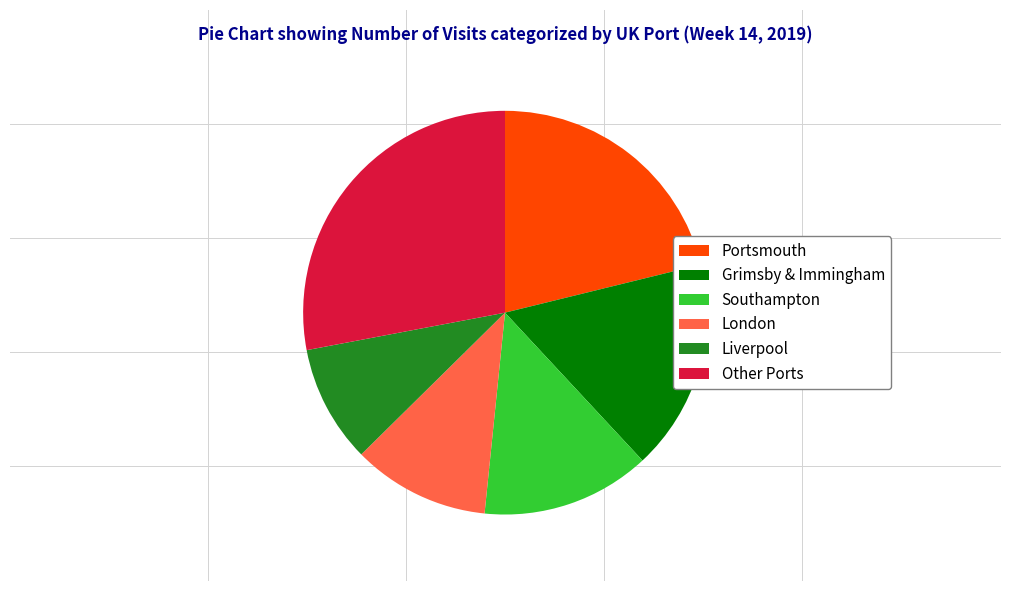

The Portsmouth slice represents 21% of the pie. True or false?

True